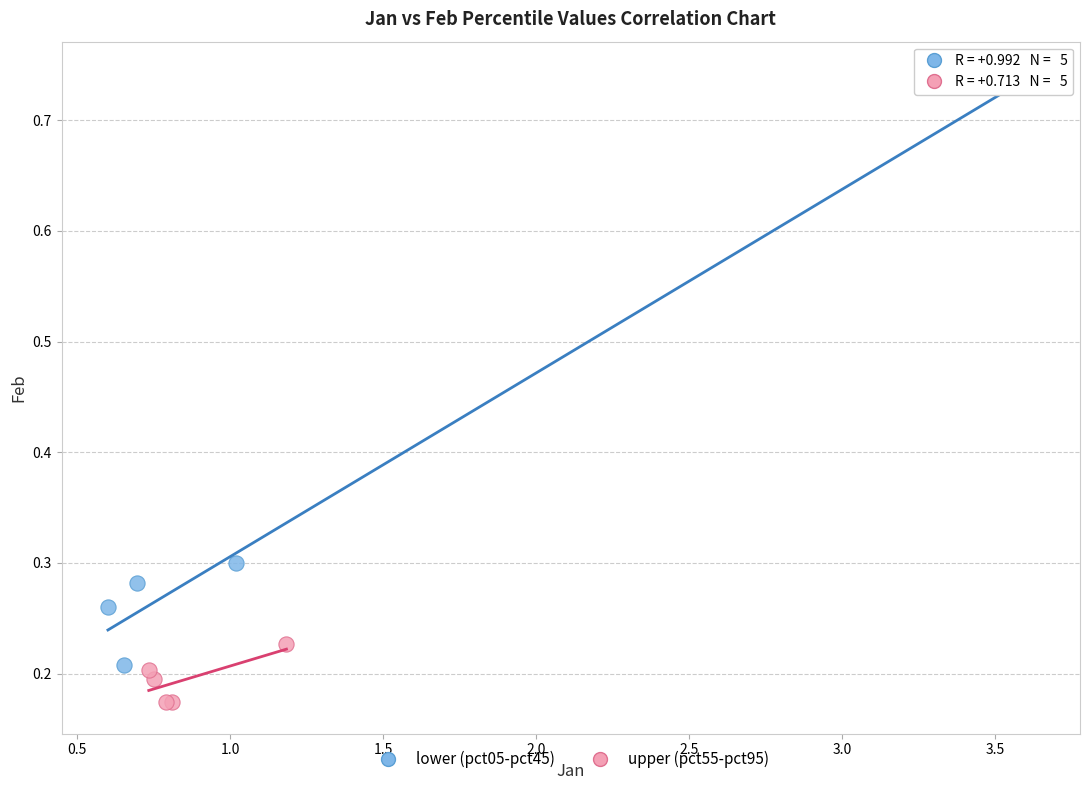

Which series reaches the maximum Y coordinate?

lower (pct05-pct45)